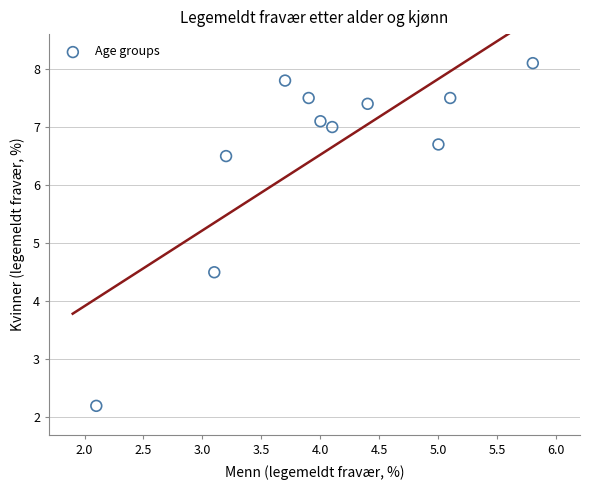

What Y value in the scatter plot is closest to 5?

4.5